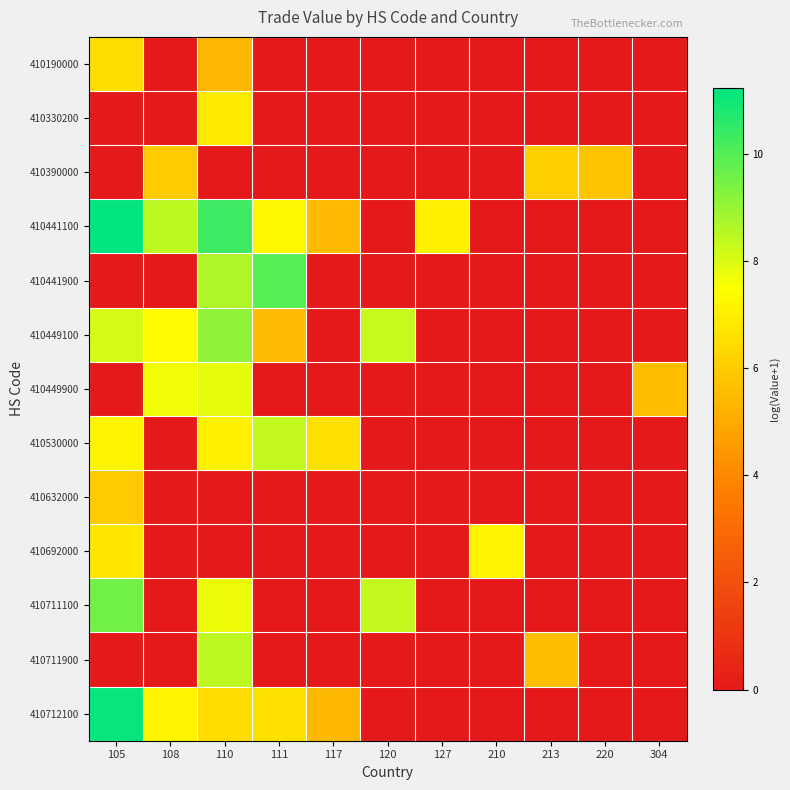

Which series has the largest range (max minus min)?

410441100